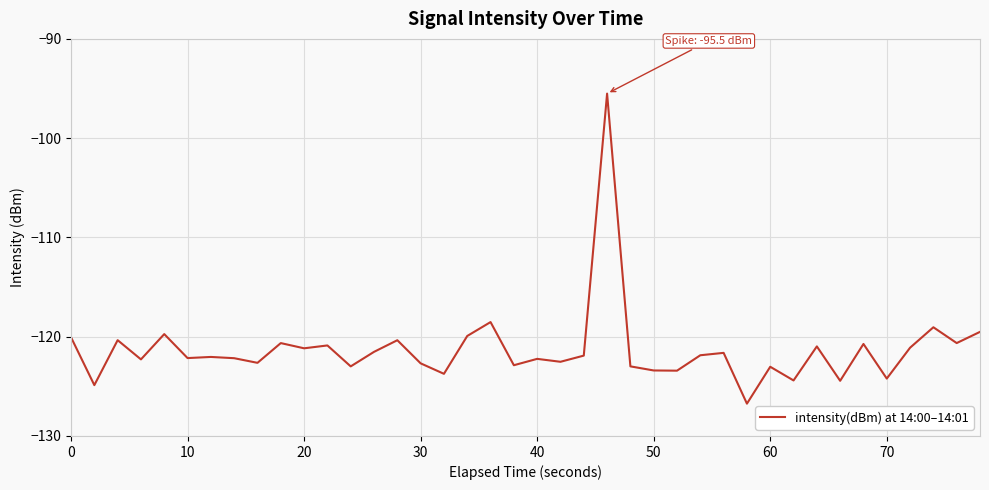

What is the greatest value displayed?

-95.5